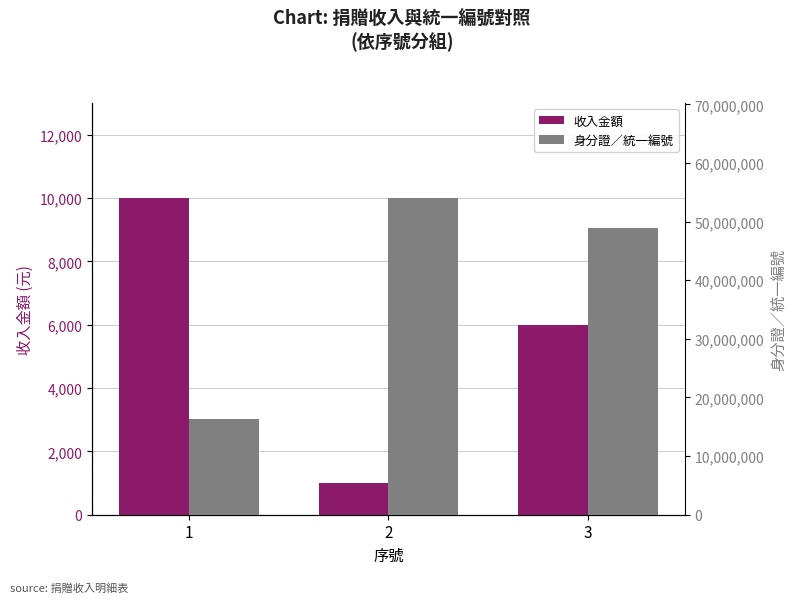

Is it true that 身分證／統一編號 equals 16265717 at 1?

True